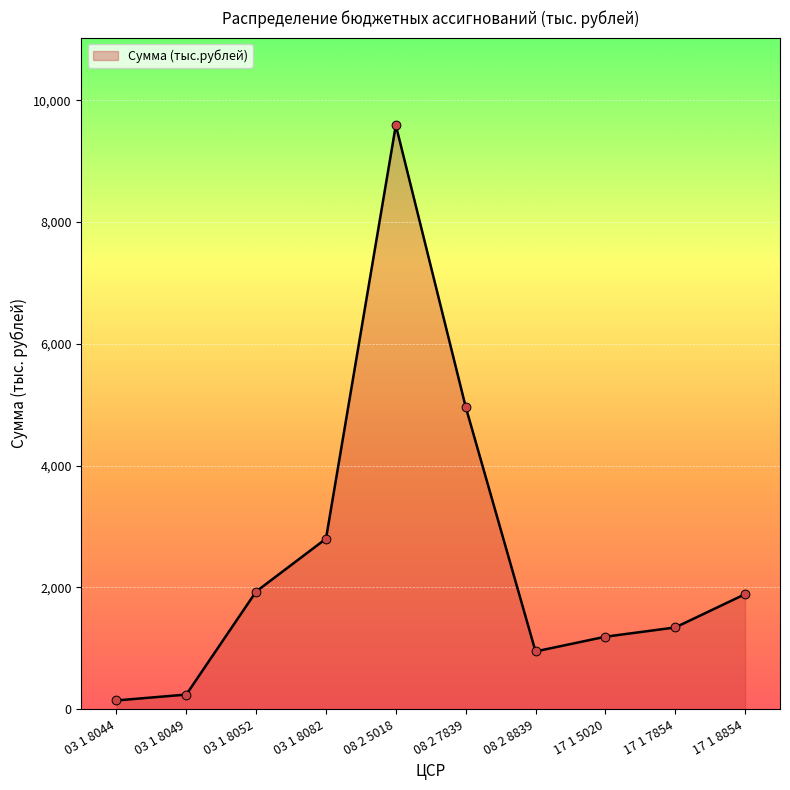

Which has a higher value, 03 1 8049 or 17 1 5020?

17 1 5020